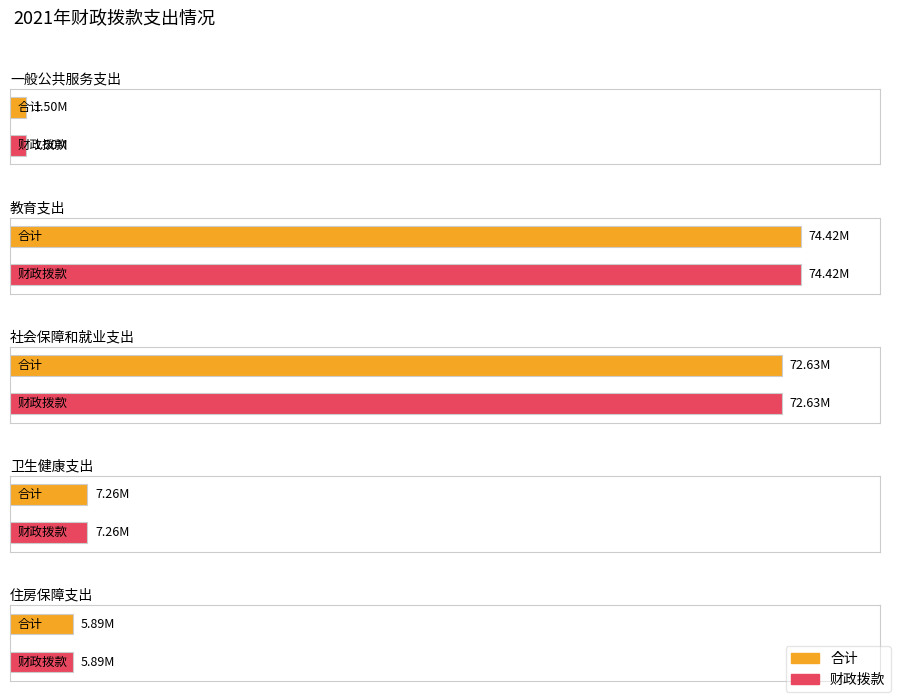

True or false: 住房保障支出 has a value of 9218515 at 财政拨款.

False